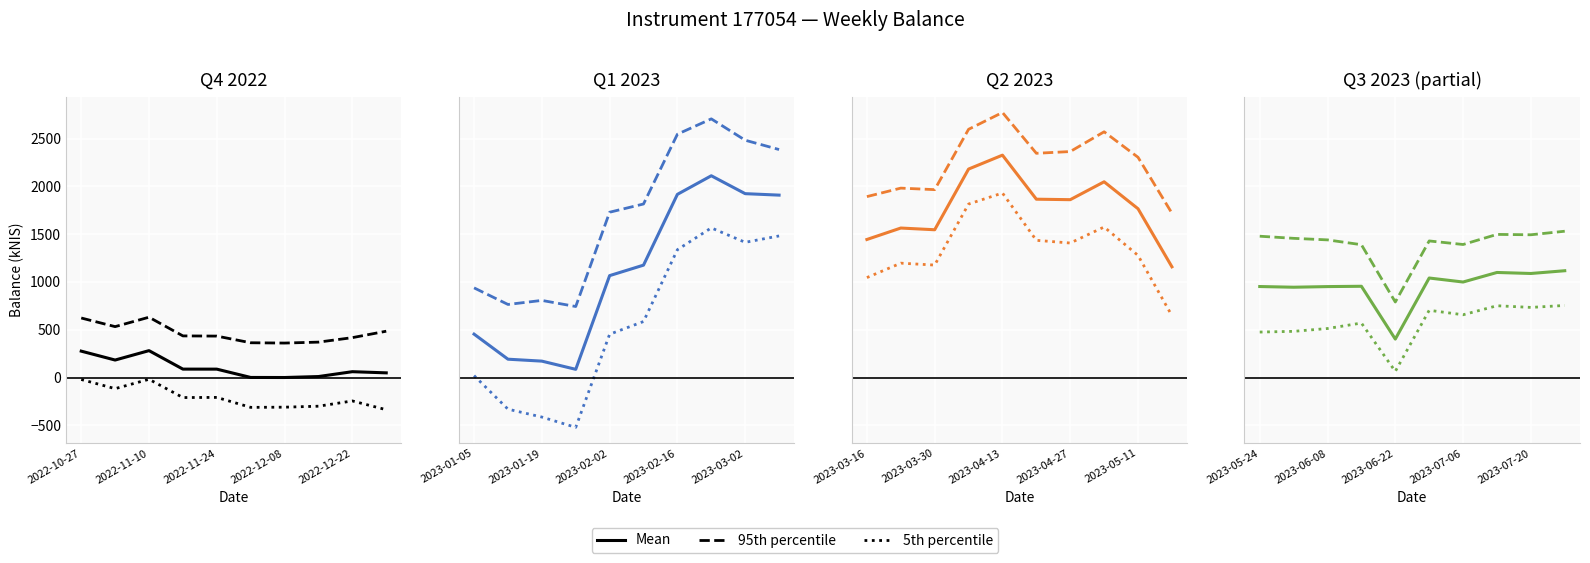

True or false: Mean and 5th percentile intersect in this chart.

False